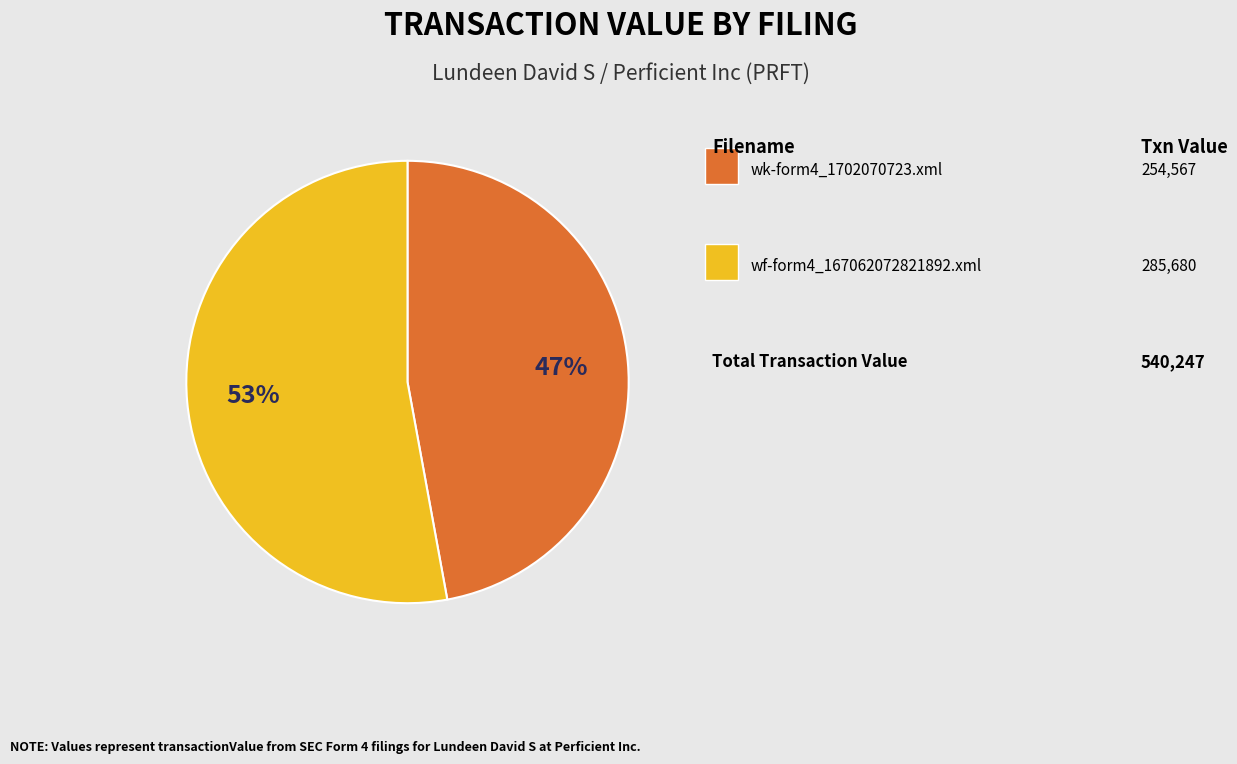

Count the number of slices in the pie.

2